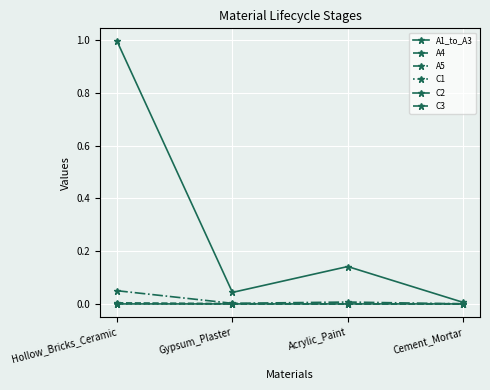

What is the difference between the maximum and minimum values in the A1_to_A3 series?

1.0